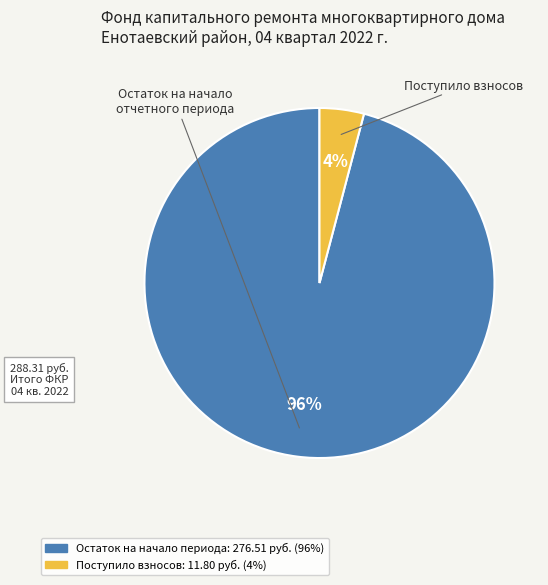

To the nearest percent, what is the difference between the largest and smallest slice percentages?

92%